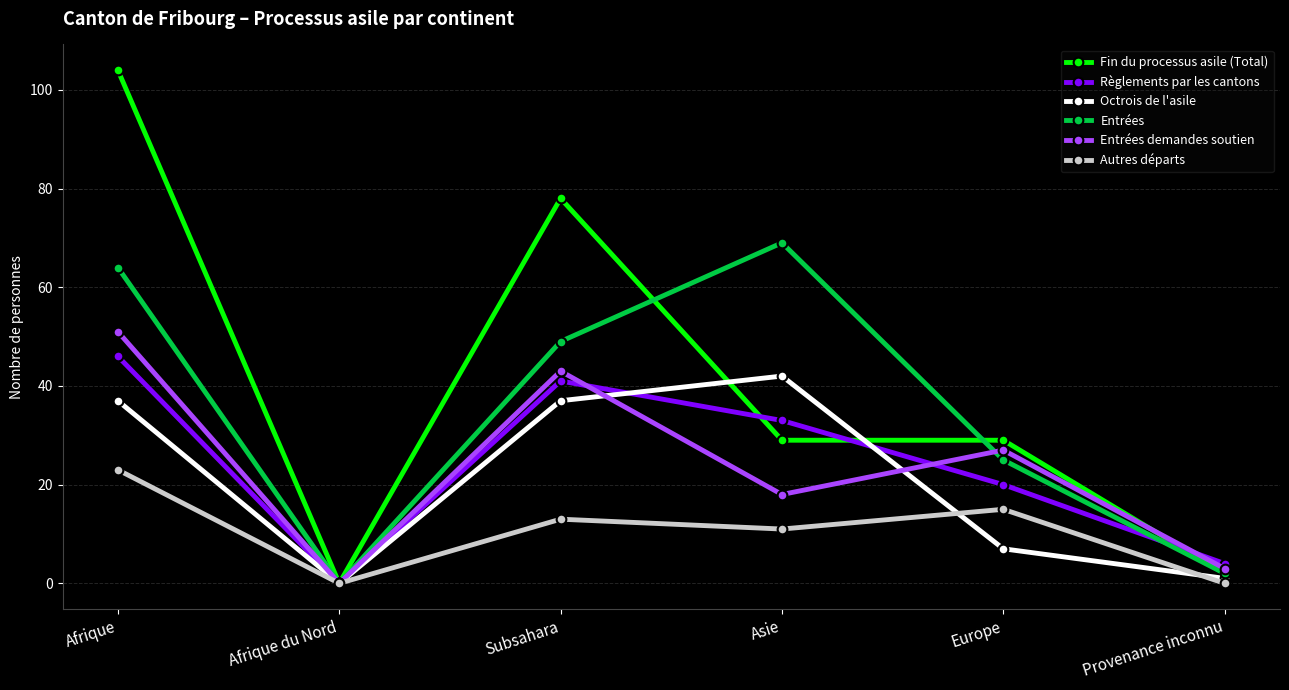

Read the Autres départs value at Subsahara, to the nearest 5.

15